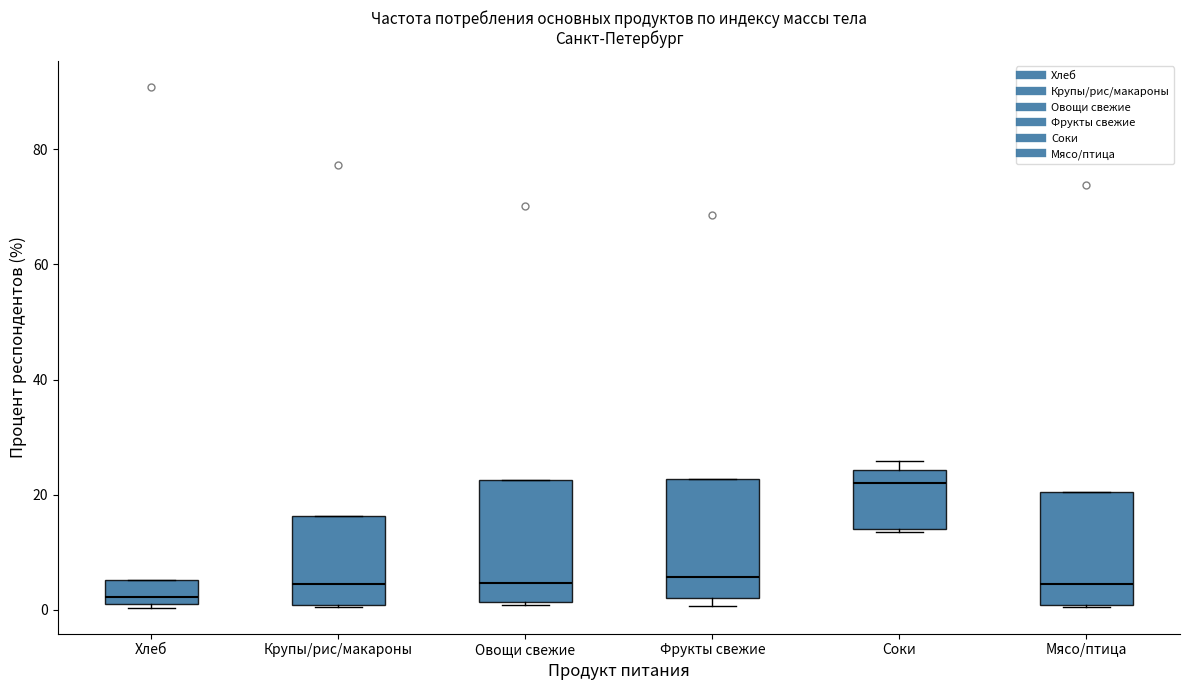

Which box's median line is the lowest?

Хлеб